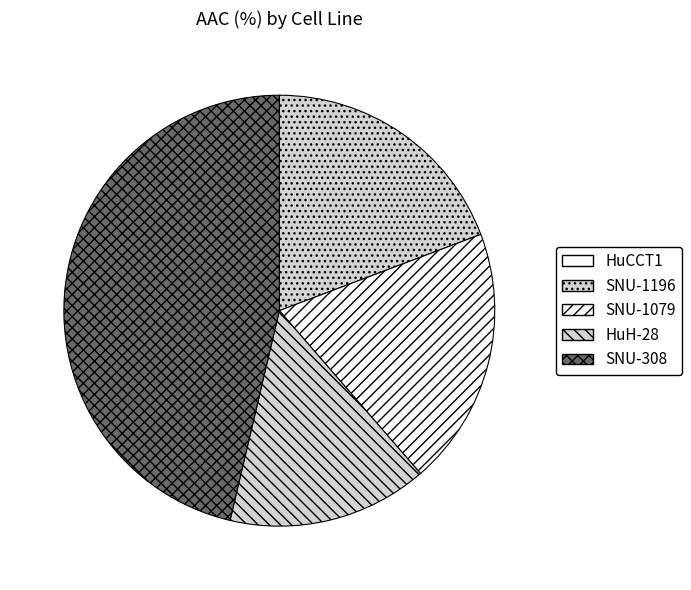

Which category has the biggest portion of the pie?

SNU-308